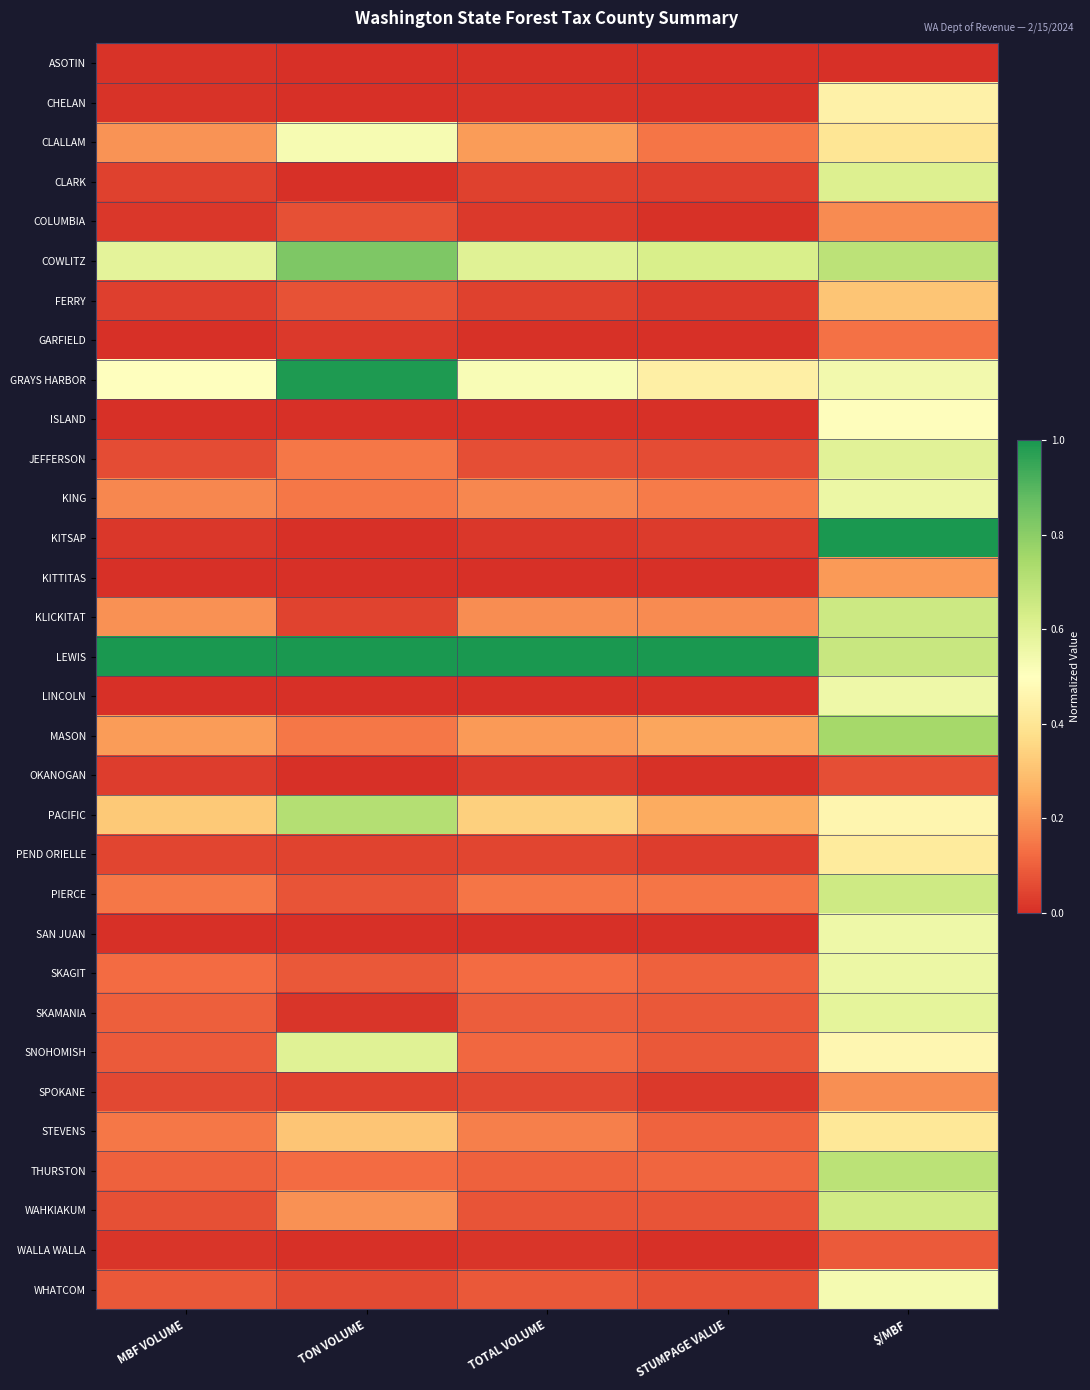

Reading right to left, extract all data points from this chart.

ASOTIN: $/MBF=0.0	STUMPAGE VALUE=0.0	TOTAL VOLUME=0.0	TON VOLUME=0.0	MBF VOLUME=0.0
CHELAN: $/MBF=0.4	STUMPAGE VALUE=0.0	TOTAL VOLUME=0.0	TON VOLUME=0.0	MBF VOLUME=0.0
CLALLAM: $/MBF=0.4	STUMPAGE VALUE=0.1	TOTAL VOLUME=0.2	TON VOLUME=0.5	MBF VOLUME=0.2
CLARK: $/MBF=0.6	STUMPAGE VALUE=0.0	TOTAL VOLUME=0.0	TON VOLUME=0.0	MBF VOLUME=0.0
COLUMBIA: $/MBF=0.2	STUMPAGE VALUE=0.0	TOTAL VOLUME=0.0	TON VOLUME=0.1	MBF VOLUME=0.0
COWLITZ: $/MBF=0.7	STUMPAGE VALUE=0.6	TOTAL VOLUME=0.6	TON VOLUME=0.8	MBF VOLUME=0.6
FERRY: $/MBF=0.3	STUMPAGE VALUE=0.0	TOTAL VOLUME=0.0	TON VOLUME=0.1	MBF VOLUME=0.0
GARFIELD: $/MBF=0.1	STUMPAGE VALUE=0.0	TOTAL VOLUME=0.0	TON VOLUME=0.0	MBF VOLUME=0.0
GRAYS HARBOR: $/MBF=0.5	STUMPAGE VALUE=0.4	TOTAL VOLUME=0.5	TON VOLUME=1.0	MBF VOLUME=0.5
ISLAND: $/MBF=0.5	STUMPAGE VALUE=0.0	TOTAL VOLUME=0.0	TON VOLUME=0.0	MBF VOLUME=0.0
JEFFERSON: $/MBF=0.6	STUMPAGE VALUE=0.1	TOTAL VOLUME=0.1	TON VOLUME=0.1	MBF VOLUME=0.1
KING: $/MBF=0.6	STUMPAGE VALUE=0.2	TOTAL VOLUME=0.2	TON VOLUME=0.1	MBF VOLUME=0.2
KITSAP: $/MBF=1.0	STUMPAGE VALUE=0.0	TOTAL VOLUME=0.0	TON VOLUME=0.0	MBF VOLUME=0.0
KITTITAS: $/MBF=0.2	STUMPAGE VALUE=0.0	TOTAL VOLUME=0.0	TON VOLUME=0.0	MBF VOLUME=0.0
KLICKITAT: $/MBF=0.7	STUMPAGE VALUE=0.2	TOTAL VOLUME=0.2	TON VOLUME=0.0	MBF VOLUME=0.2
LEWIS: $/MBF=0.7	STUMPAGE VALUE=1.0	TOTAL VOLUME=1.0	TON VOLUME=1.0	MBF VOLUME=1.0
LINCOLN: $/MBF=0.6	STUMPAGE VALUE=0.0	TOTAL VOLUME=0.0	TON VOLUME=0.0	MBF VOLUME=0.0
MASON: $/MBF=0.7	STUMPAGE VALUE=0.2	TOTAL VOLUME=0.2	TON VOLUME=0.1	MBF VOLUME=0.2
OKANOGAN: $/MBF=0.1	STUMPAGE VALUE=0.0	TOTAL VOLUME=0.0	TON VOLUME=0.0	MBF VOLUME=0.0
PACIFIC: $/MBF=0.5	STUMPAGE VALUE=0.2	TOTAL VOLUME=0.3	TON VOLUME=0.7	MBF VOLUME=0.3
PEND ORIELLE: $/MBF=0.4	STUMPAGE VALUE=0.0	TOTAL VOLUME=0.0	TON VOLUME=0.0	MBF VOLUME=0.0
PIERCE: $/MBF=0.7	STUMPAGE VALUE=0.1	TOTAL VOLUME=0.1	TON VOLUME=0.1	MBF VOLUME=0.1
SAN JUAN: $/MBF=0.6	STUMPAGE VALUE=0.0	TOTAL VOLUME=0.0	TON VOLUME=0.0	MBF VOLUME=0.0
SKAGIT: $/MBF=0.6	STUMPAGE VALUE=0.1	TOTAL VOLUME=0.1	TON VOLUME=0.1	MBF VOLUME=0.1
SKAMANIA: $/MBF=0.6	STUMPAGE VALUE=0.1	TOTAL VOLUME=0.1	TON VOLUME=0.0	MBF VOLUME=0.1
SNOHOMISH: $/MBF=0.5	STUMPAGE VALUE=0.1	TOTAL VOLUME=0.1	TON VOLUME=0.6	MBF VOLUME=0.1
SPOKANE: $/MBF=0.2	STUMPAGE VALUE=0.0	TOTAL VOLUME=0.1	TON VOLUME=0.0	MBF VOLUME=0.1
STEVENS: $/MBF=0.4	STUMPAGE VALUE=0.1	TOTAL VOLUME=0.2	TON VOLUME=0.3	MBF VOLUME=0.1
THURSTON: $/MBF=0.7	STUMPAGE VALUE=0.1	TOTAL VOLUME=0.1	TON VOLUME=0.1	MBF VOLUME=0.1
WAHKIAKUM: $/MBF=0.6	STUMPAGE VALUE=0.1	TOTAL VOLUME=0.1	TON VOLUME=0.2	MBF VOLUME=0.1
WALLA WALLA: $/MBF=0.1	STUMPAGE VALUE=0.0	TOTAL VOLUME=0.0	TON VOLUME=0.0	MBF VOLUME=0.0
WHATCOM: $/MBF=0.5	STUMPAGE VALUE=0.1	TOTAL VOLUME=0.1	TON VOLUME=0.1	MBF VOLUME=0.1